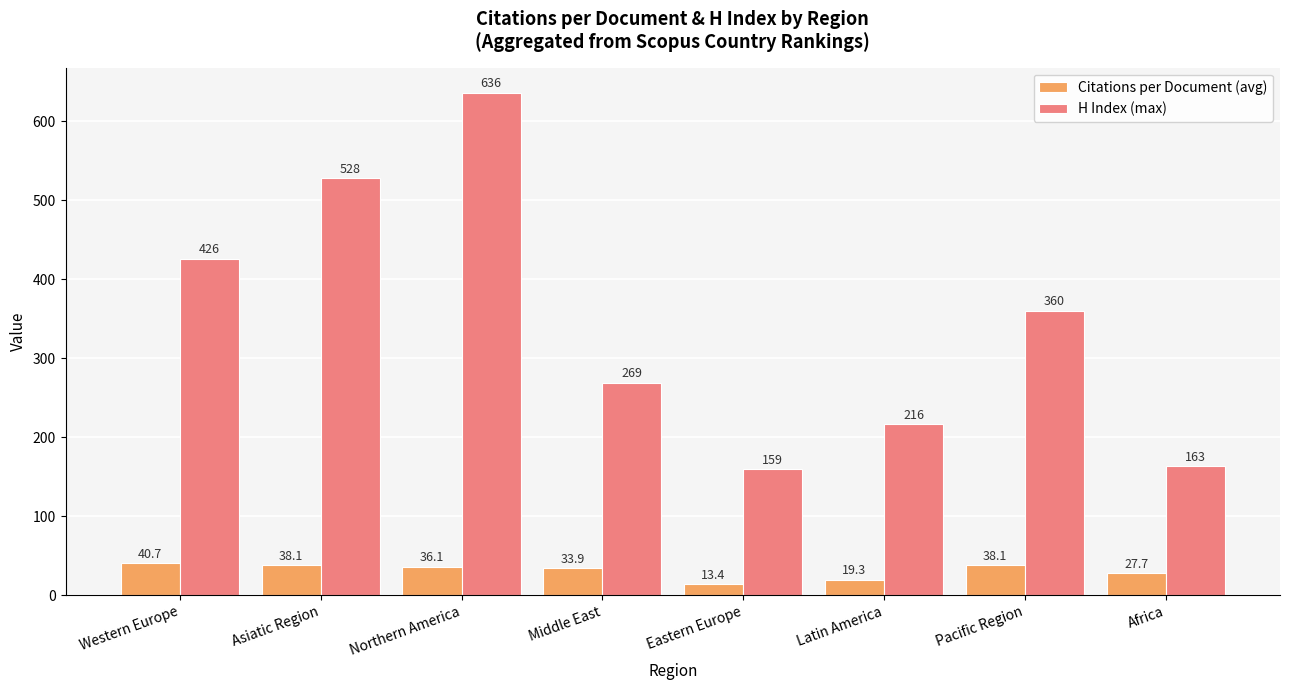

At how many categories does at least one series exceed 104?

8